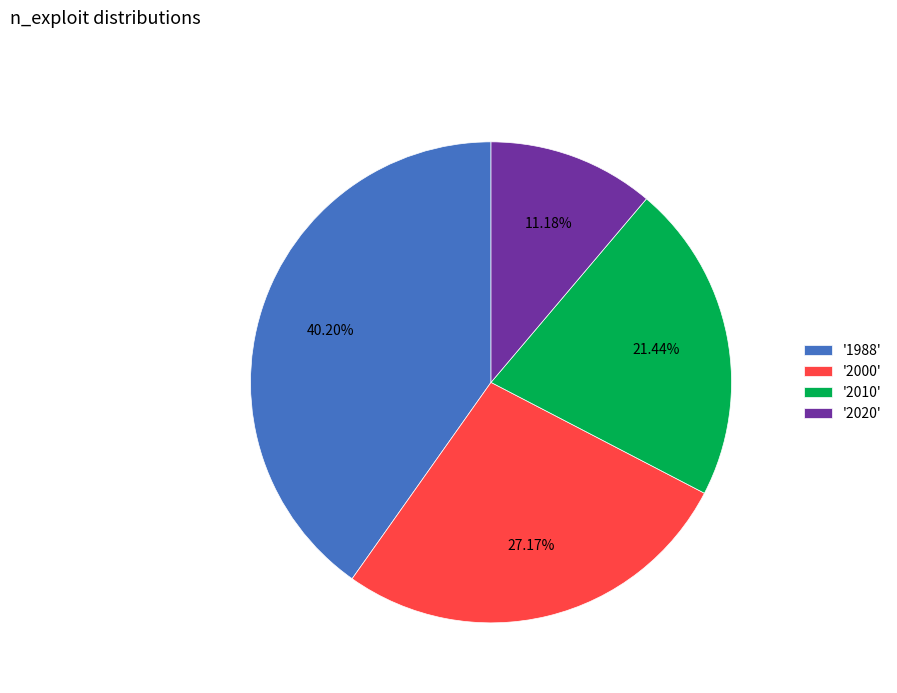

Is there a majority slice in this chart?

No